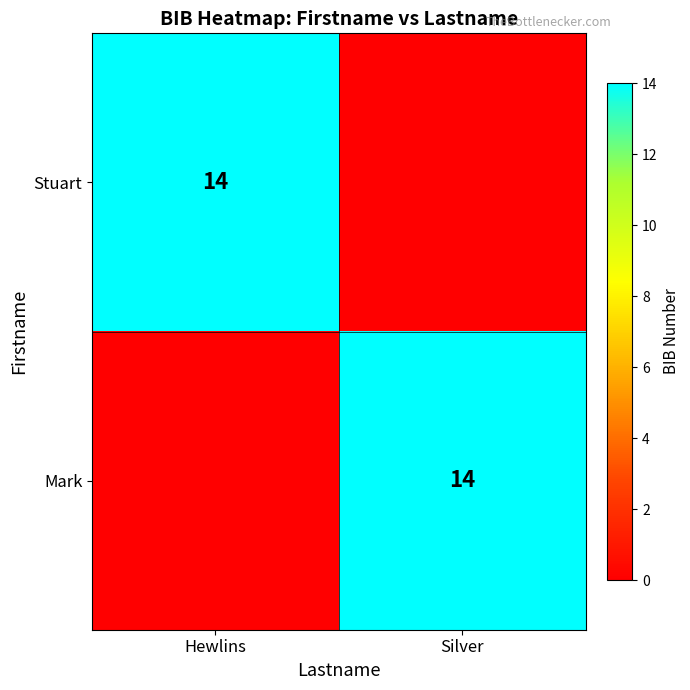

Is it true that Stuart equals 14 at Hewlins?

True